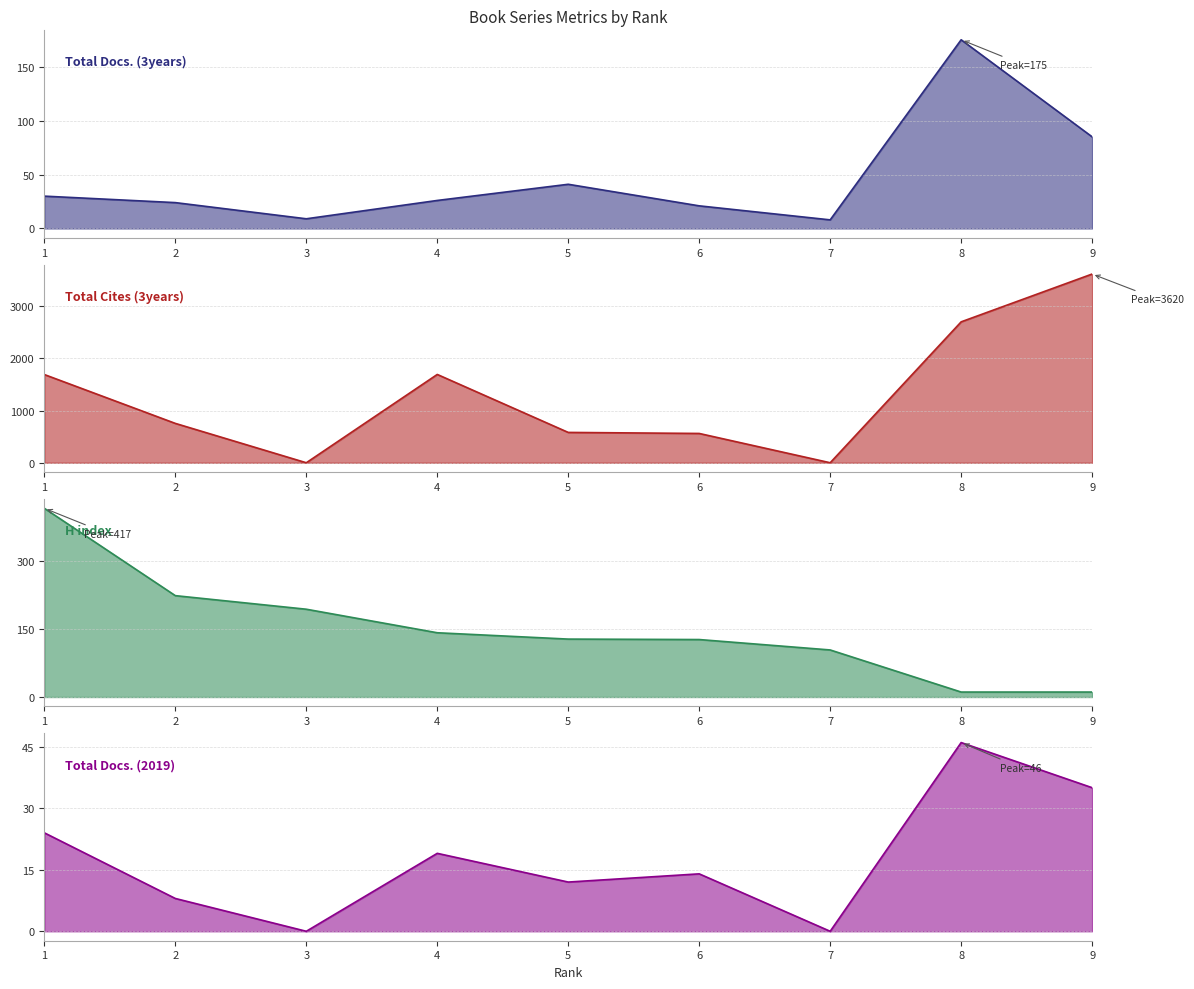

Reading left to right, transcribe all the data shown in this chart.

Total Docs. (3years): 1=30	2=24	3=9	4=26	5=41	6=21	7=8	8=175	9=85
Total Cites (3years): 1=1692	2=755	3=0	4=1694	5=582	6=562	7=0	8=2703	9=3620
H index: 1=417	2=224	3=194	4=142	5=128	6=127	7=104	8=11	9=11
Total Docs. (2019): 1=24	2=8	3=0	4=19	5=12	6=14	7=0	8=46	9=35